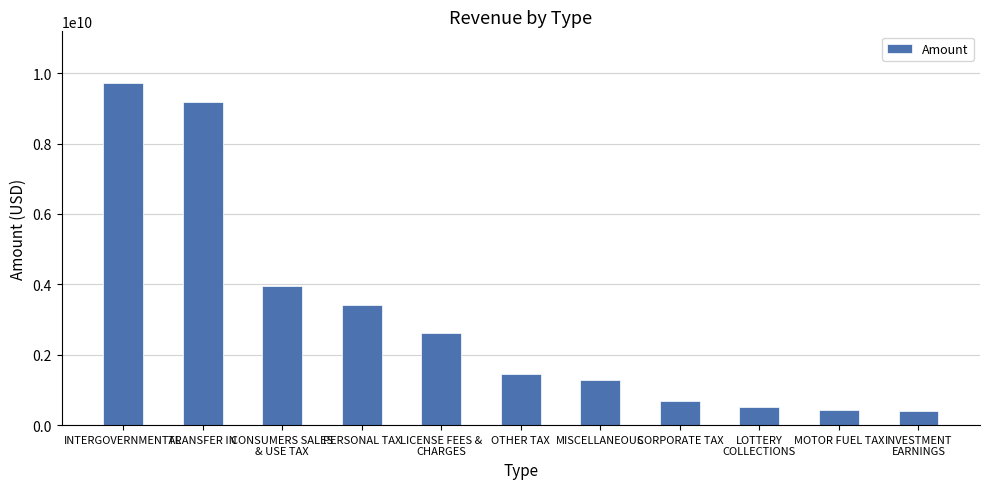

Which label corresponds to the largest value in the chart?

INTERGOVERNMENTAL